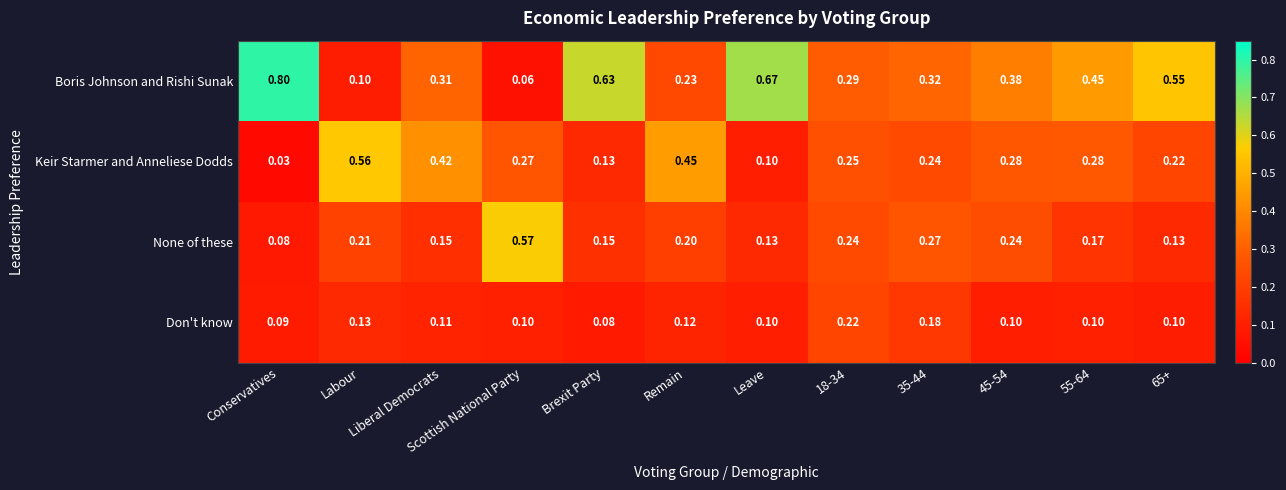

Which series has the largest range (max minus min)?

Boris Johnson and Rishi Sunak